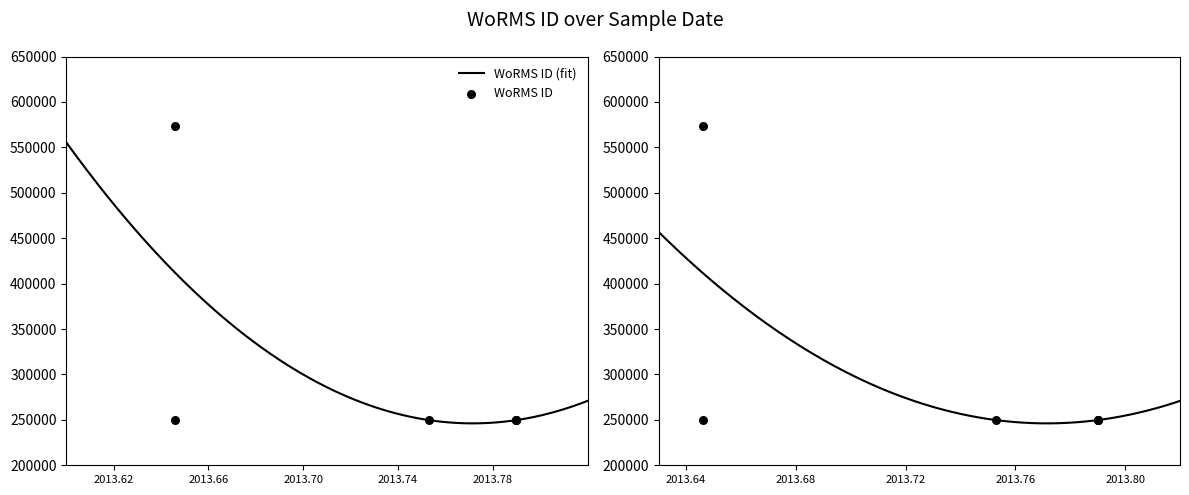

Between 2013-10-16 and 2013-10-16, which is larger?

2013-10-16